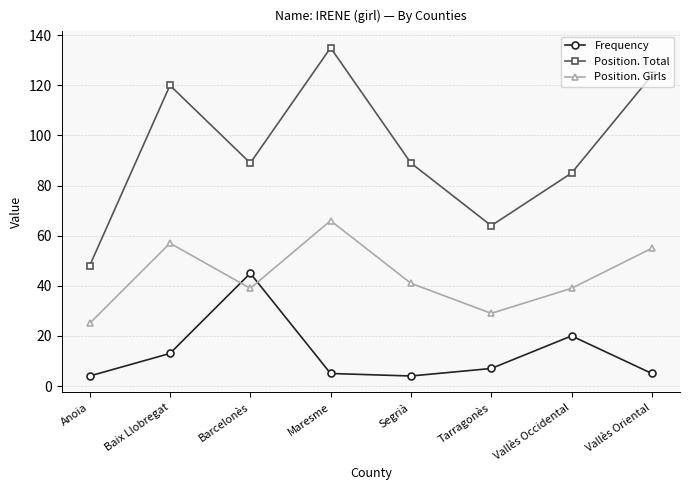

What is the difference between the second highest and minimum values in the Position. Total series?

76